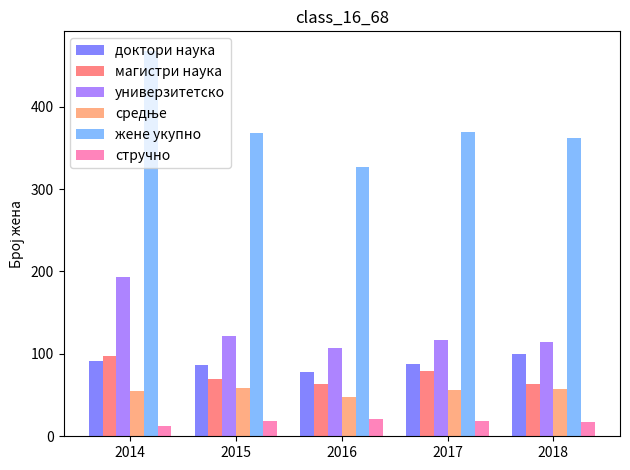

What is the total value across all series at 2018?

713